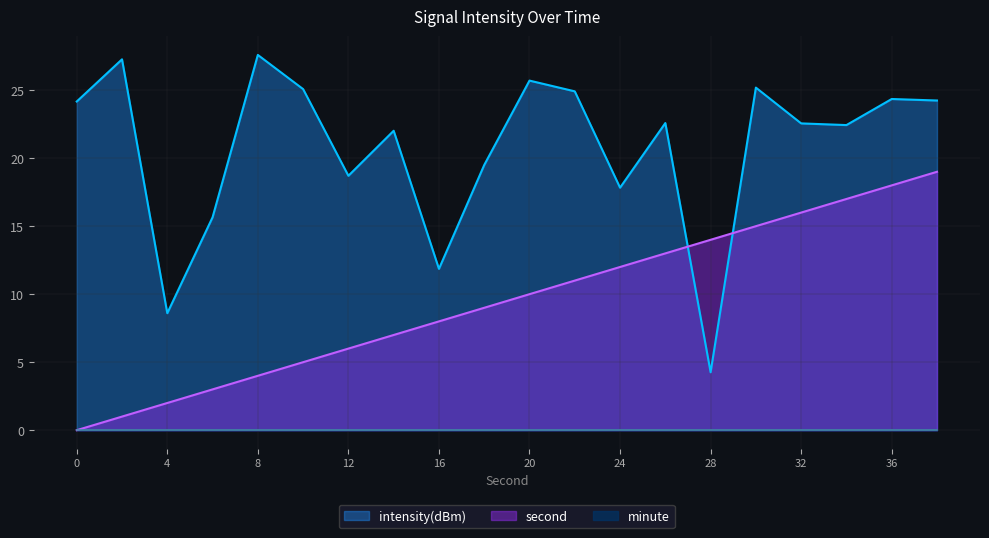

Which series changed the most between 2 and 6?

intensity(dBm)